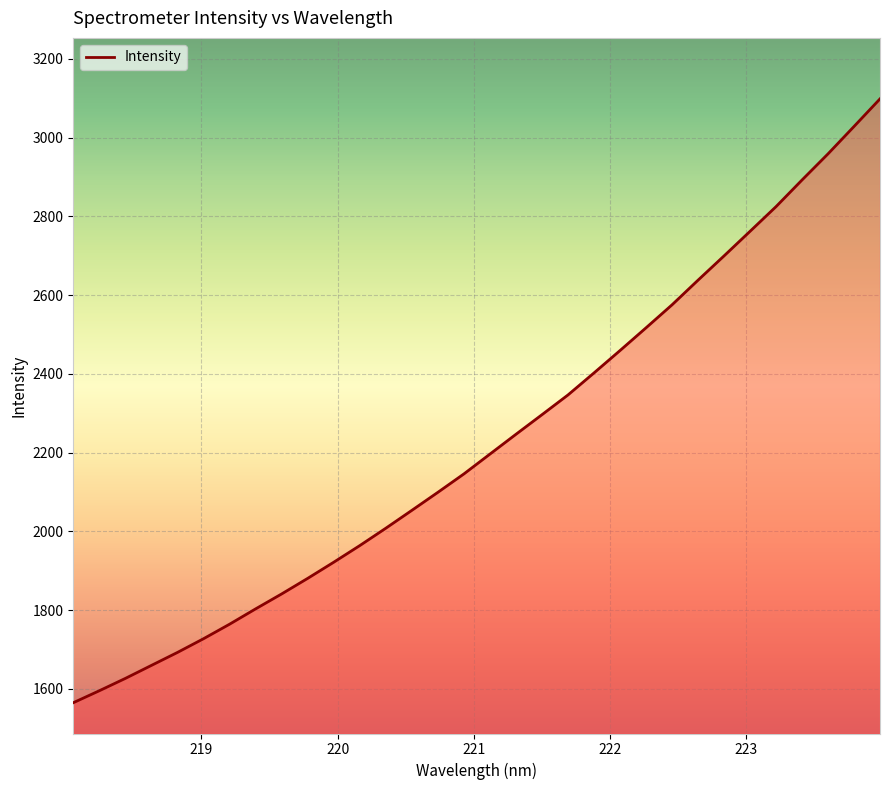

What is the minimum value shown in the chart?

1564.5